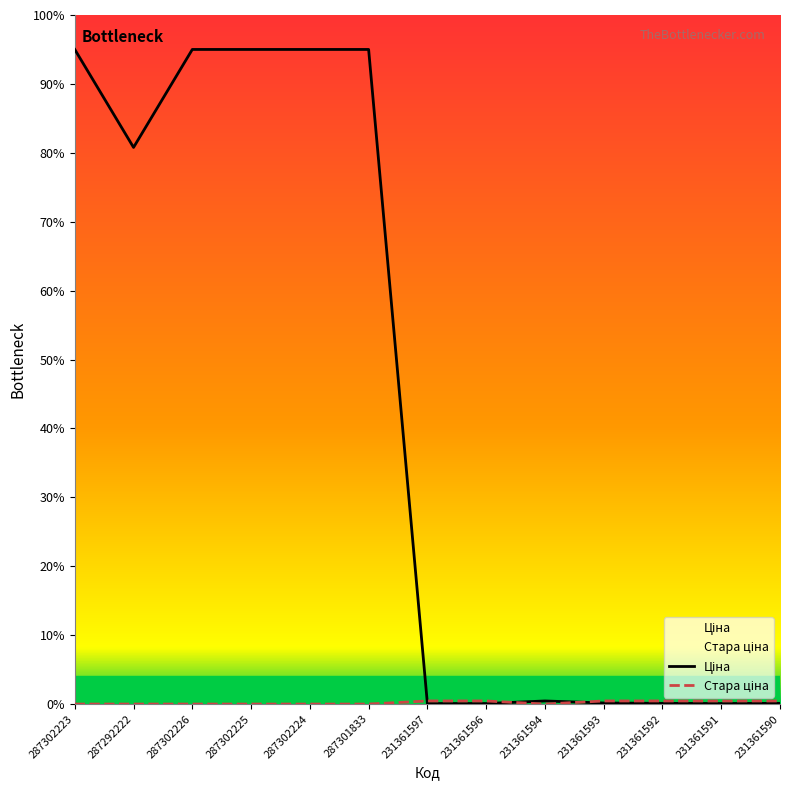

Read the Стара ціна value at 231361590.

0.4